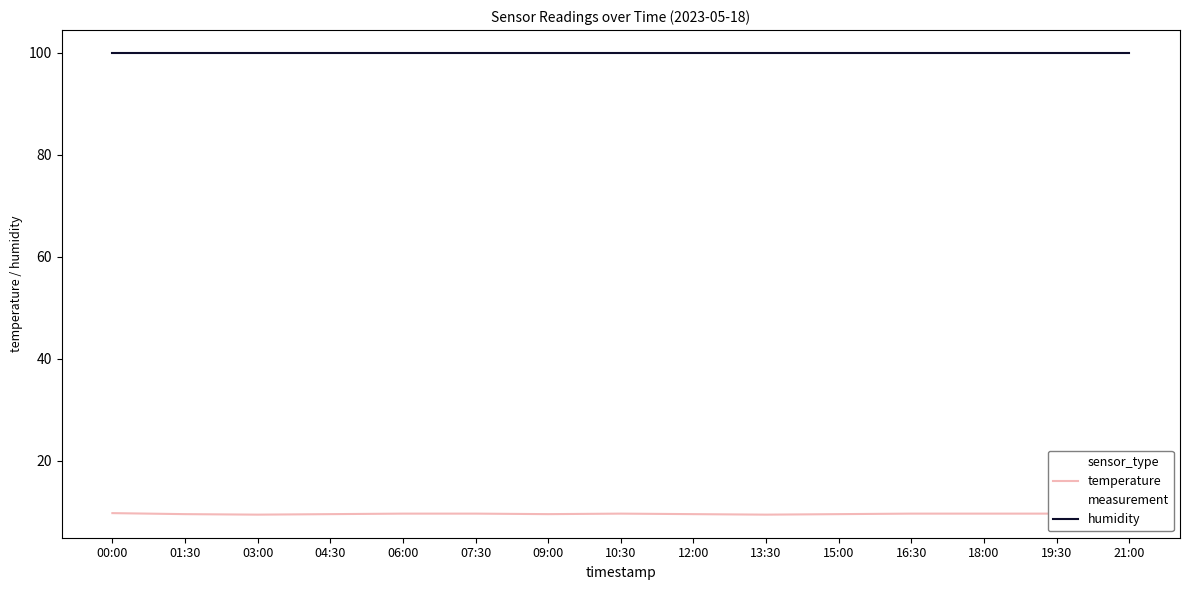

True or false: humidity and temperature cross at least once.

False